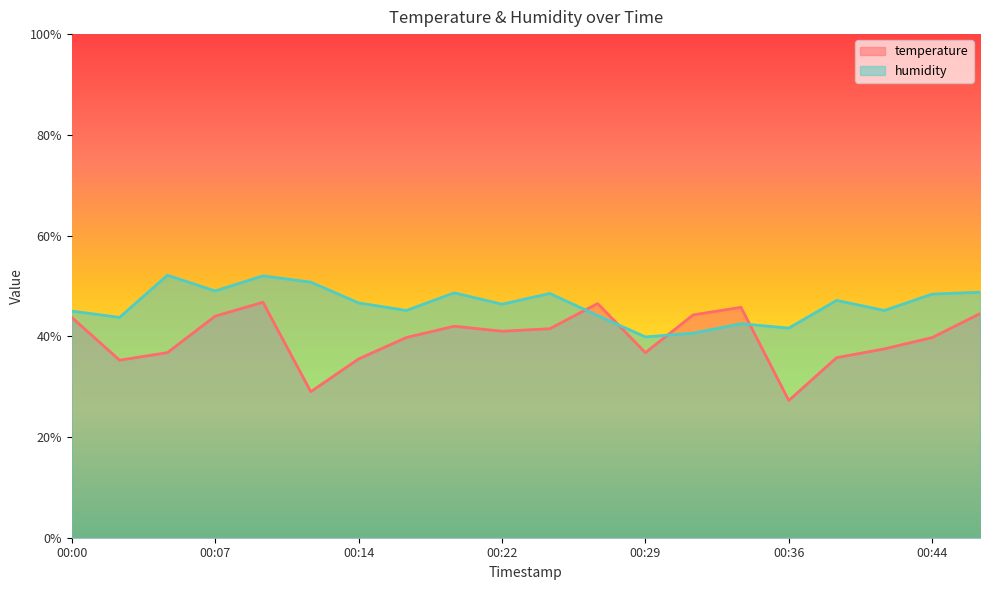

Between which two adjacent categories do temperature and humidity first intersect?

00:24 and 00:27